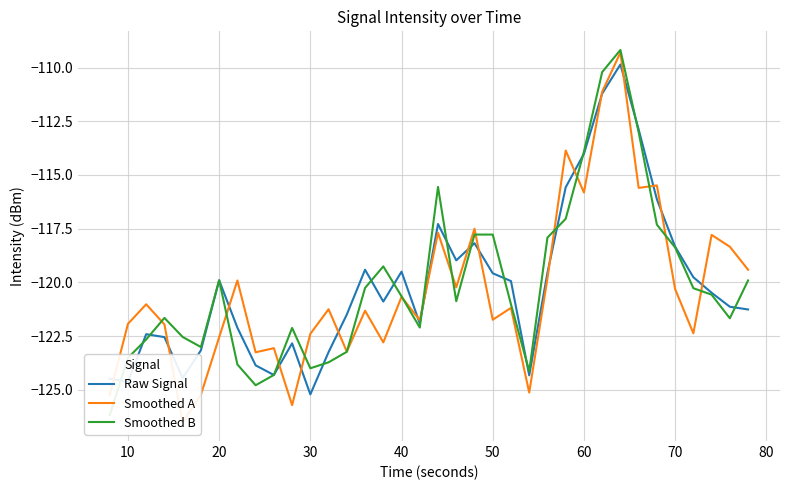

The Raw Signal series shows -118.3 at 70. True or false?

True